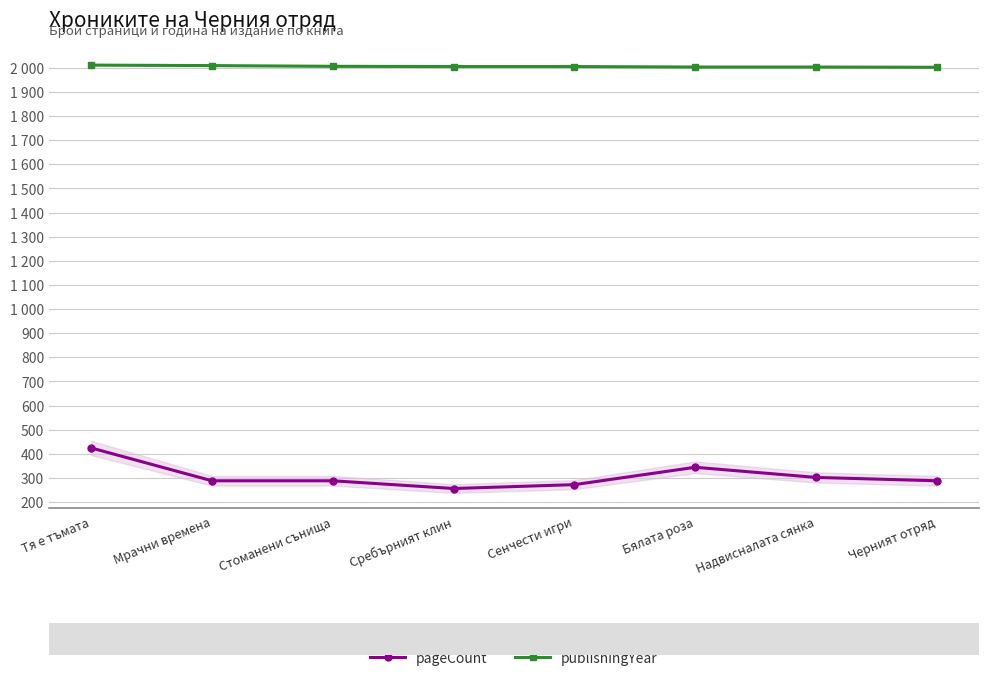

At how many categories does at least one series exceed 315?

8